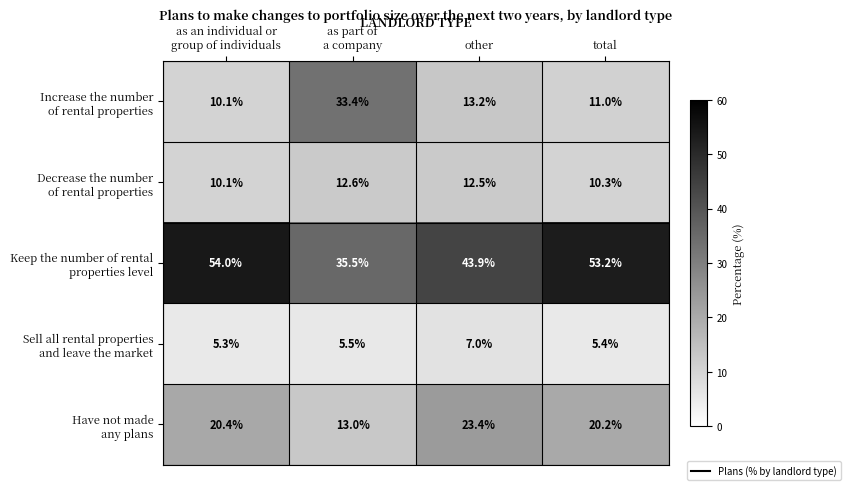

What is the spread (max minus min) of values at total?

47.8